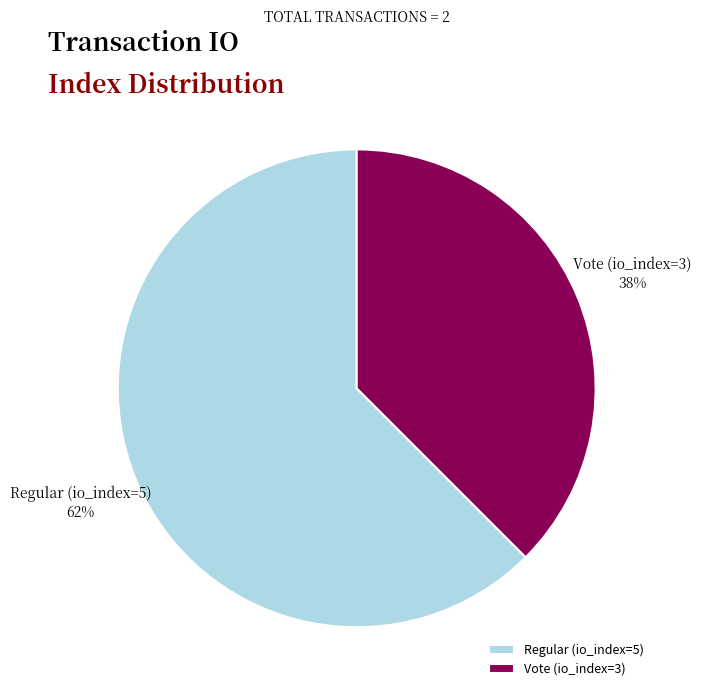

Which category accounts for the majority?

Regular (io_index=5)